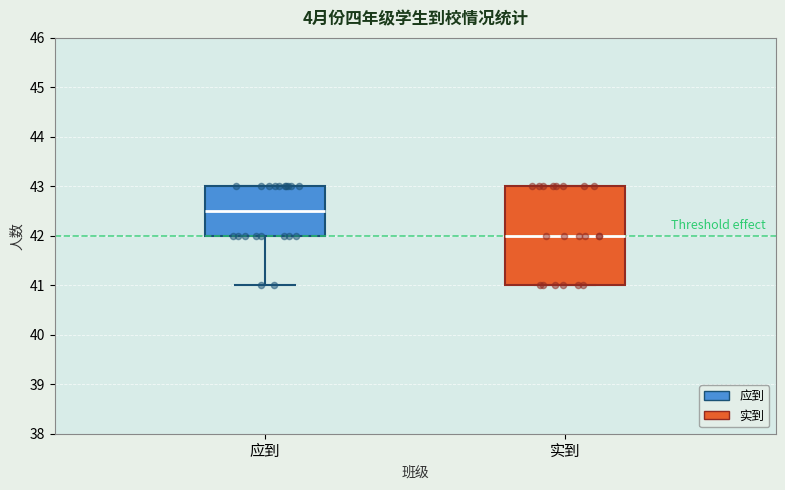

Reading left to right, read every box against the y-axis: the position of its median line, the range the box covers, and the ends of its whiskers. The values are not printed on the chart, so give them approximately, as read against the axis.

应到: median 42.5, box 42.0 to 43.0, whiskers 41.0 to 43.0
实到: median 42.0, box 41.0 to 43.0, whiskers 41.0 to 43.0